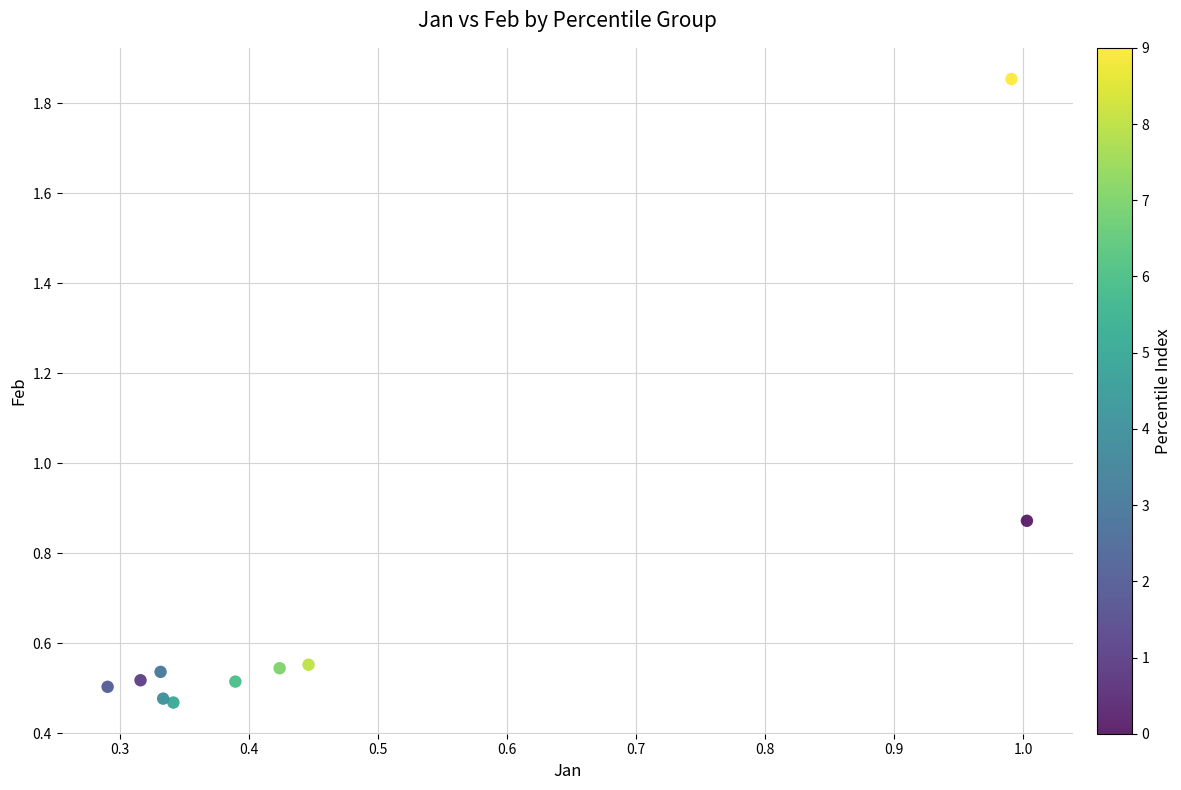

What is the range of X values (max minus min)?

0.7